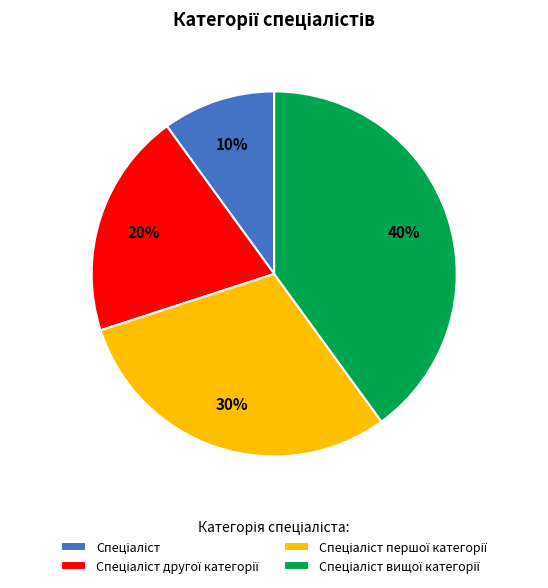

Is there a majority slice in this chart?

No